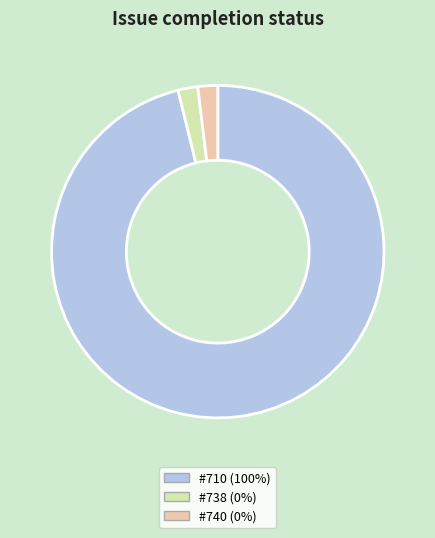

Which category has the biggest portion of the pie?

#710 (100%)